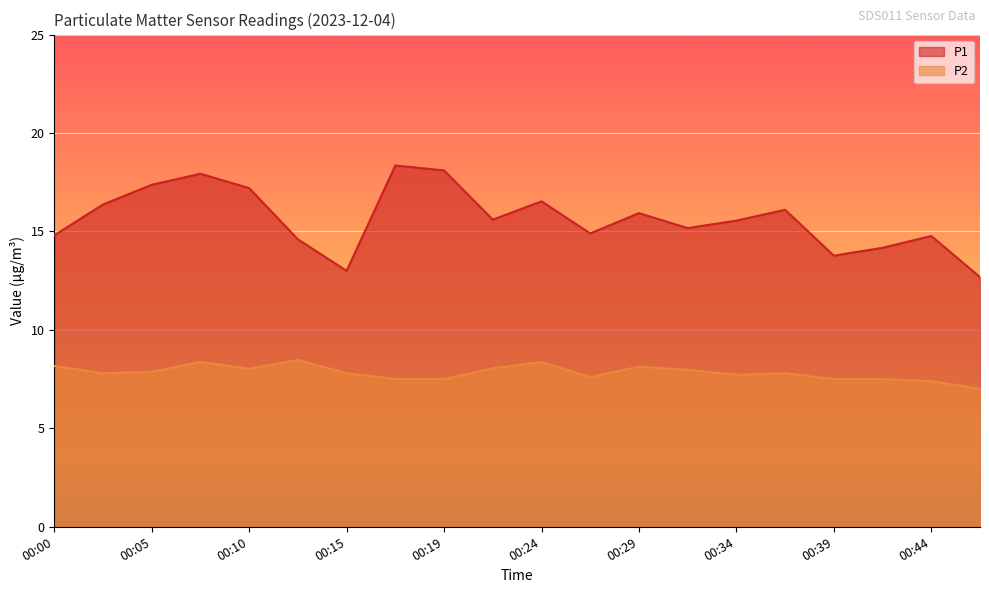

True or false: P2 has a value of 3.6 at 00:02.

False